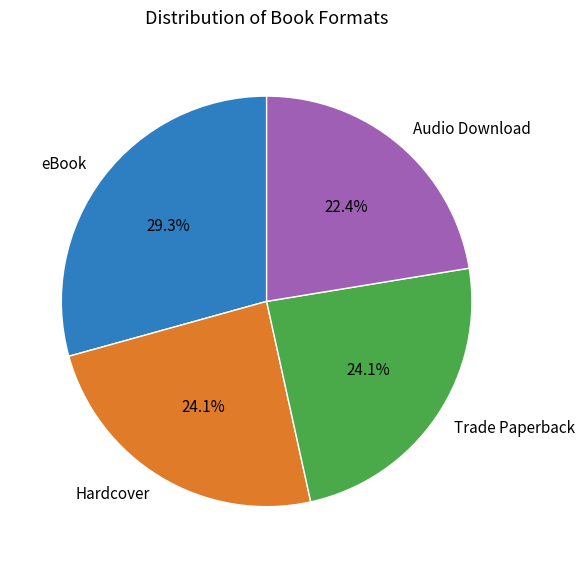

Approximately how many times larger is the value at eBook compared to Hardcover?

1.2